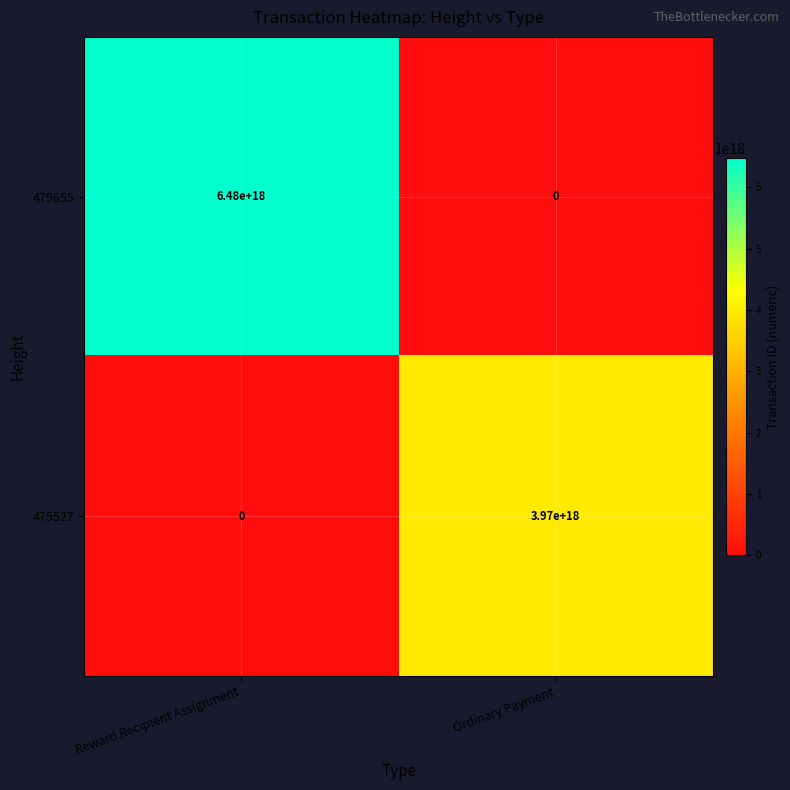

Which series has the largest total across all categories?

479655